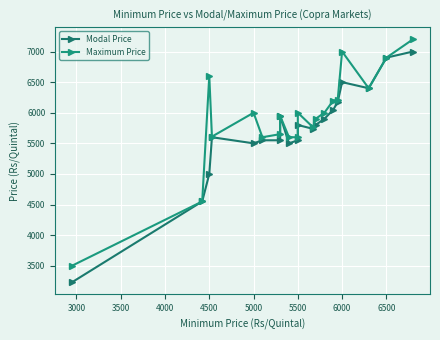

True or false: Maximum Price and Modal Price cross at least once.

False